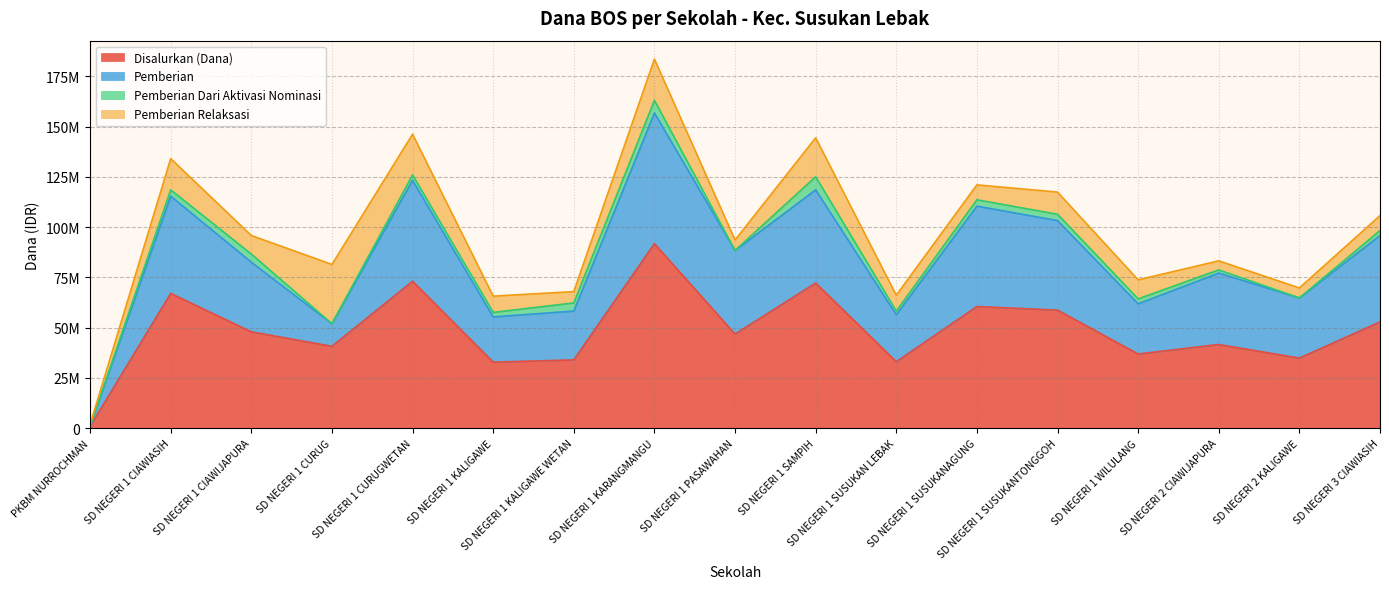

At which category does Disalurkan (Dana) reach its first local peak?

SD NEGERI 1 CIAWIASIH